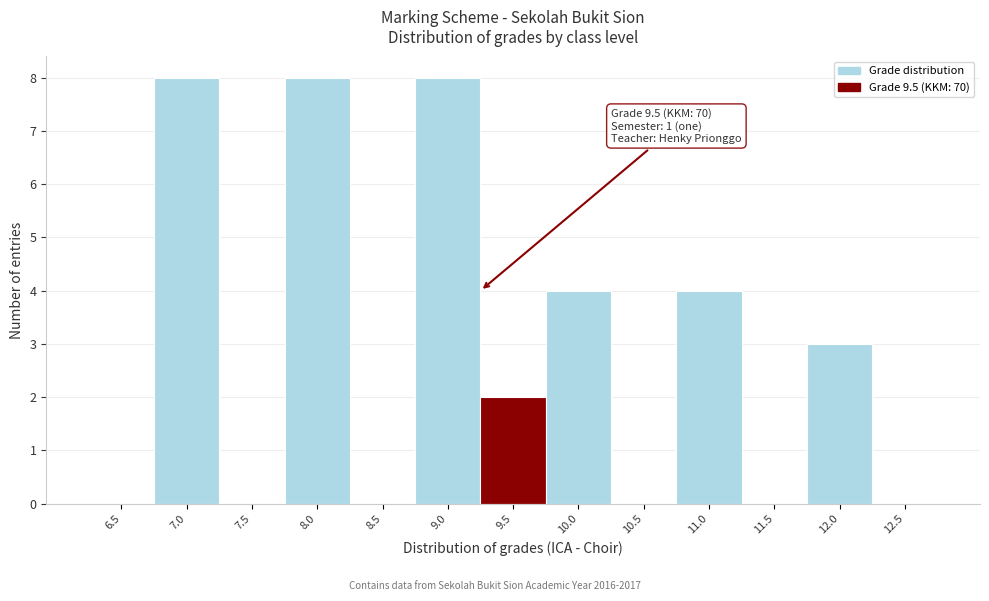

Reading left to right, transcribe all the data shown in this chart.

6.5=0	7.0=8	7.5=0	8.0=8	8.5=0	9.0=8	9.5=2	10.0=4	10.5=0	11.0=4	11.5=0	12.0=3	12.5=0